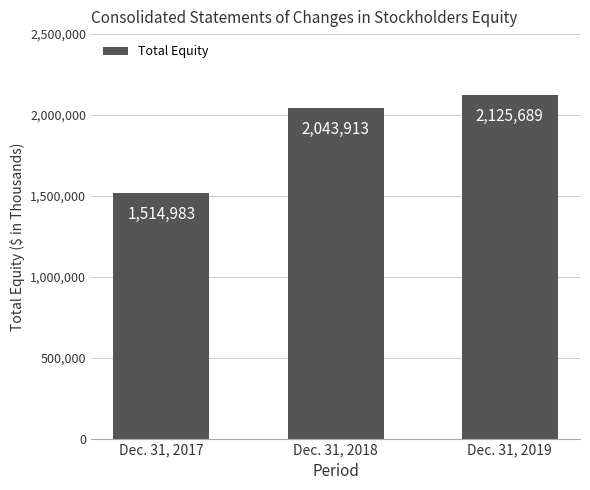

What is the value of the 1st bar from the left?

1514983